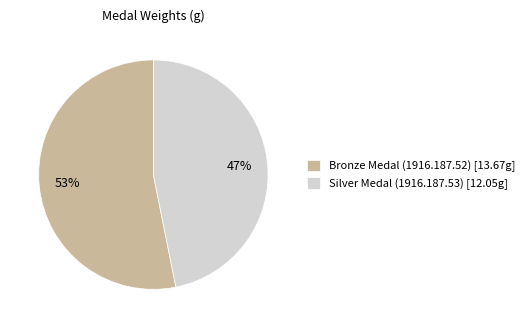

To the nearest percent, what portion does Silver Medal (1916.187.53) represent?

47%